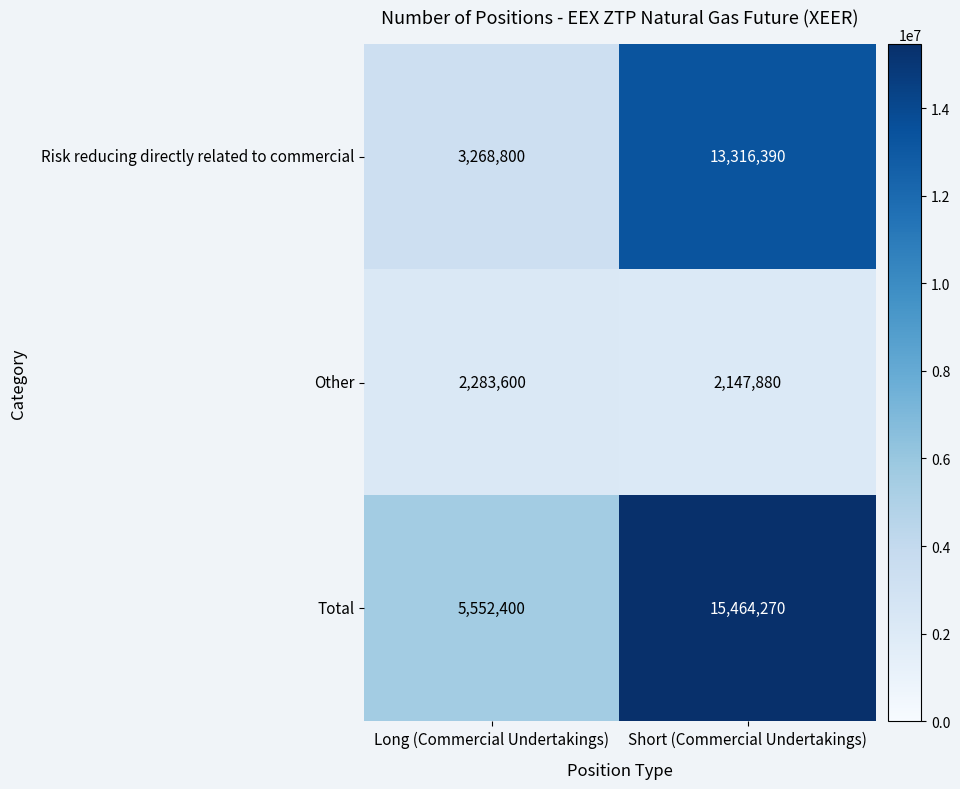

What is the average value of the Total series?

10508335